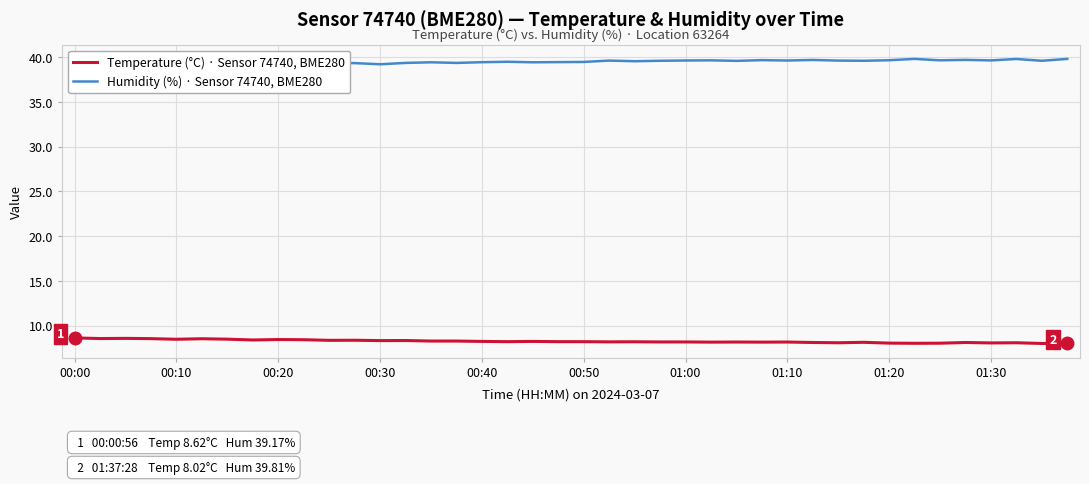

True or false: Humidity (%) · Sensor 74740, BME280 and Temperature (°C) · Sensor 74740, BME280 cross at least once.

False